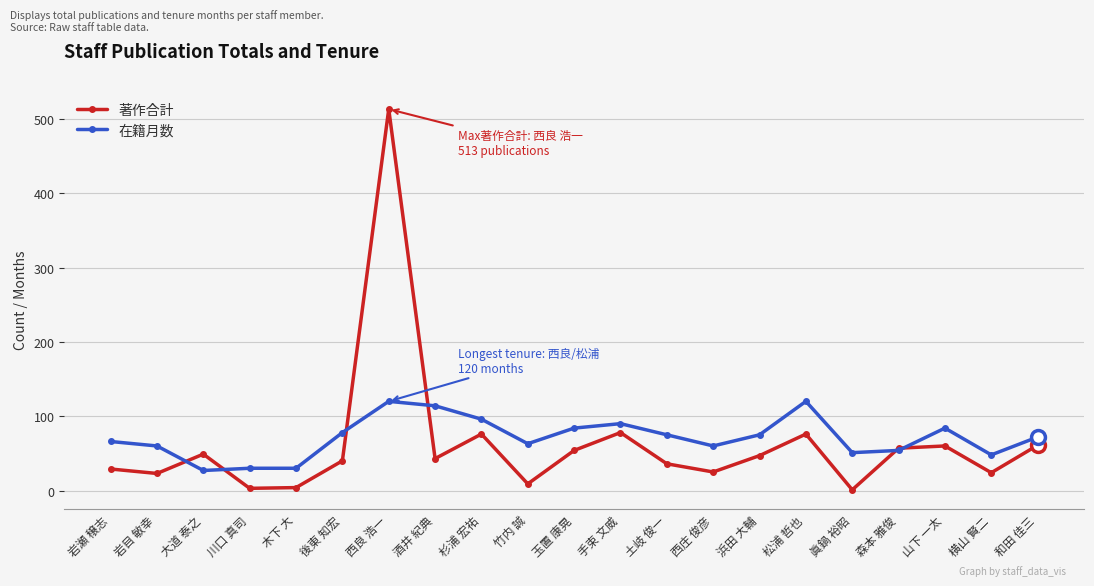

What are all the series names shown in the legend?

著作合計, 在籍月数